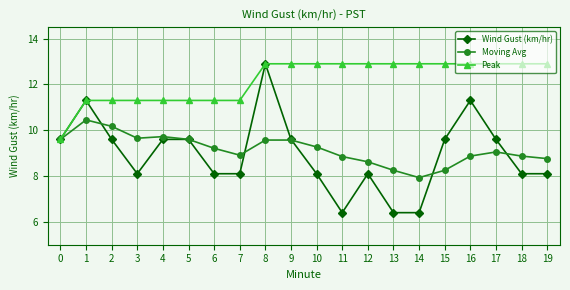

Is this an area chart (filled region under the line)?

No